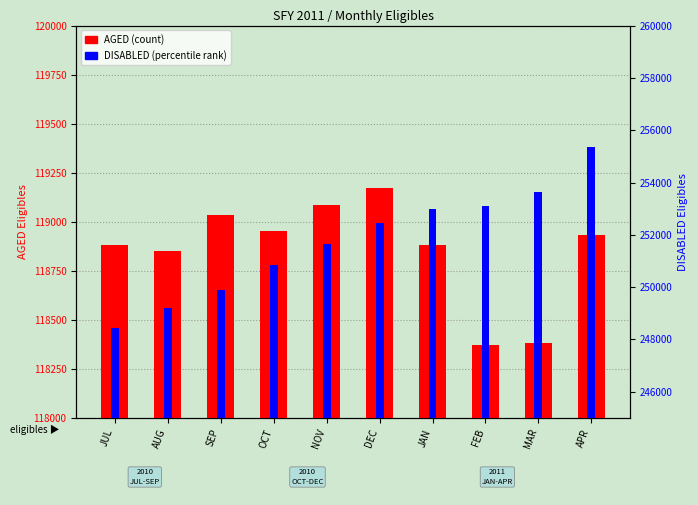

Which series has the widest spread of values?

DISABLED (percentile)